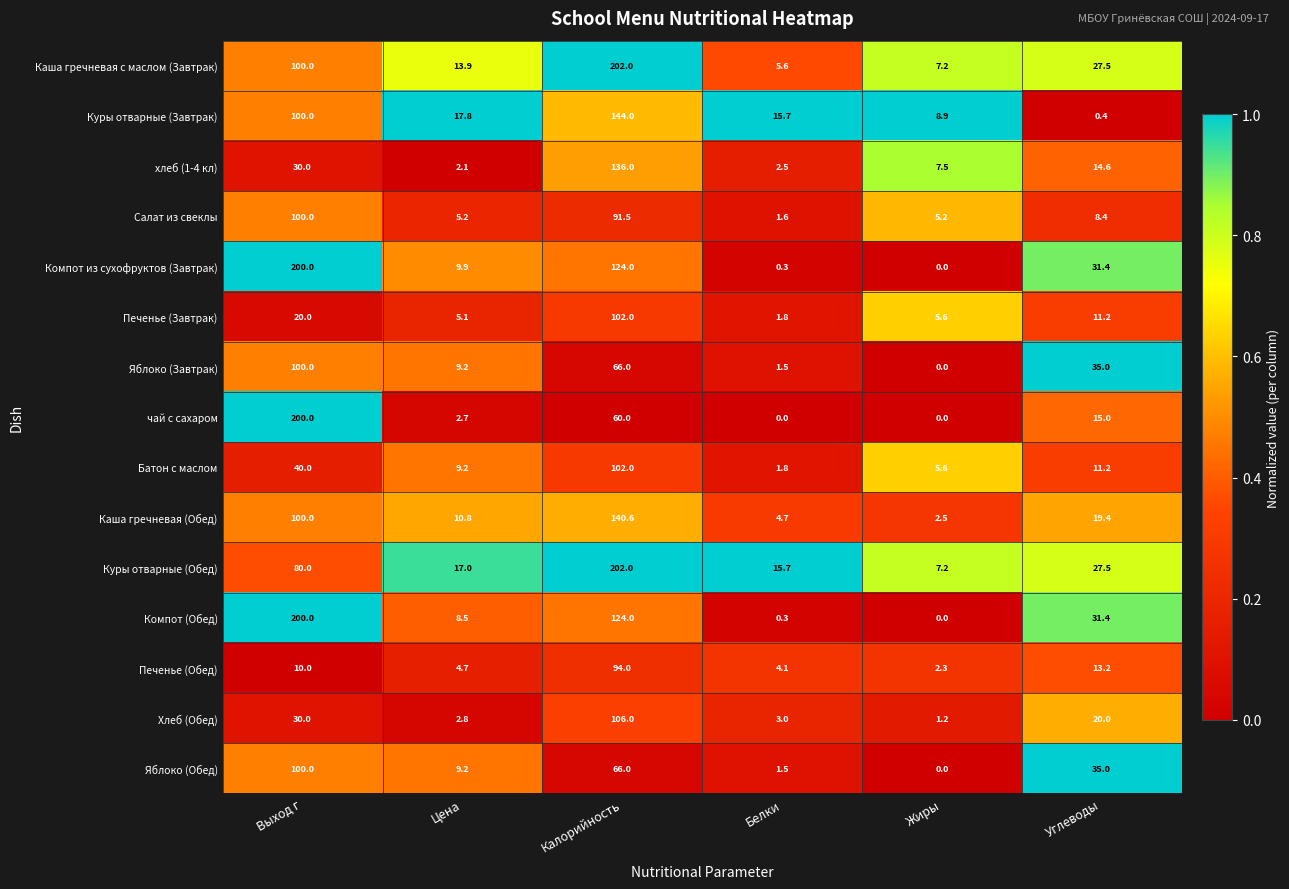

Rank the categories by Куры отварные (Завтрак) value from highest to lowest.

Калорийность, Выход г, Цена, Белки, Жиры, Углеводы